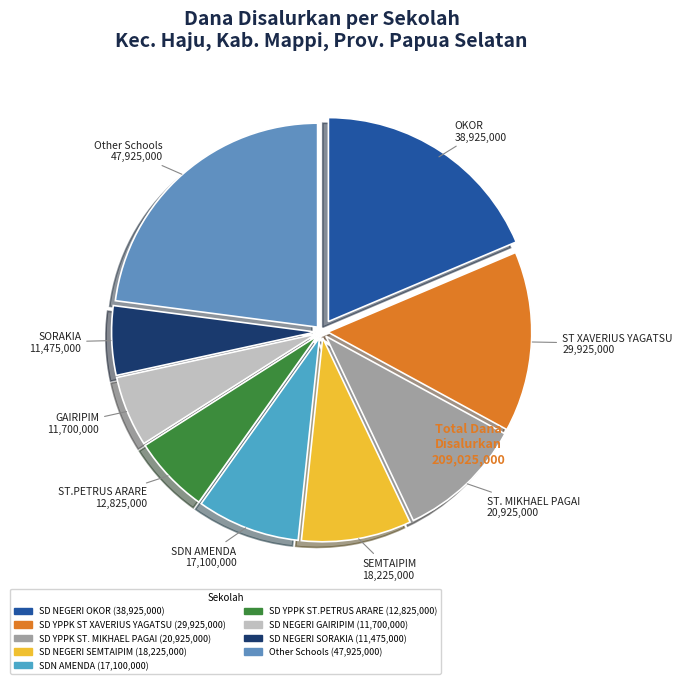

How many slices are in this pie chart?

9